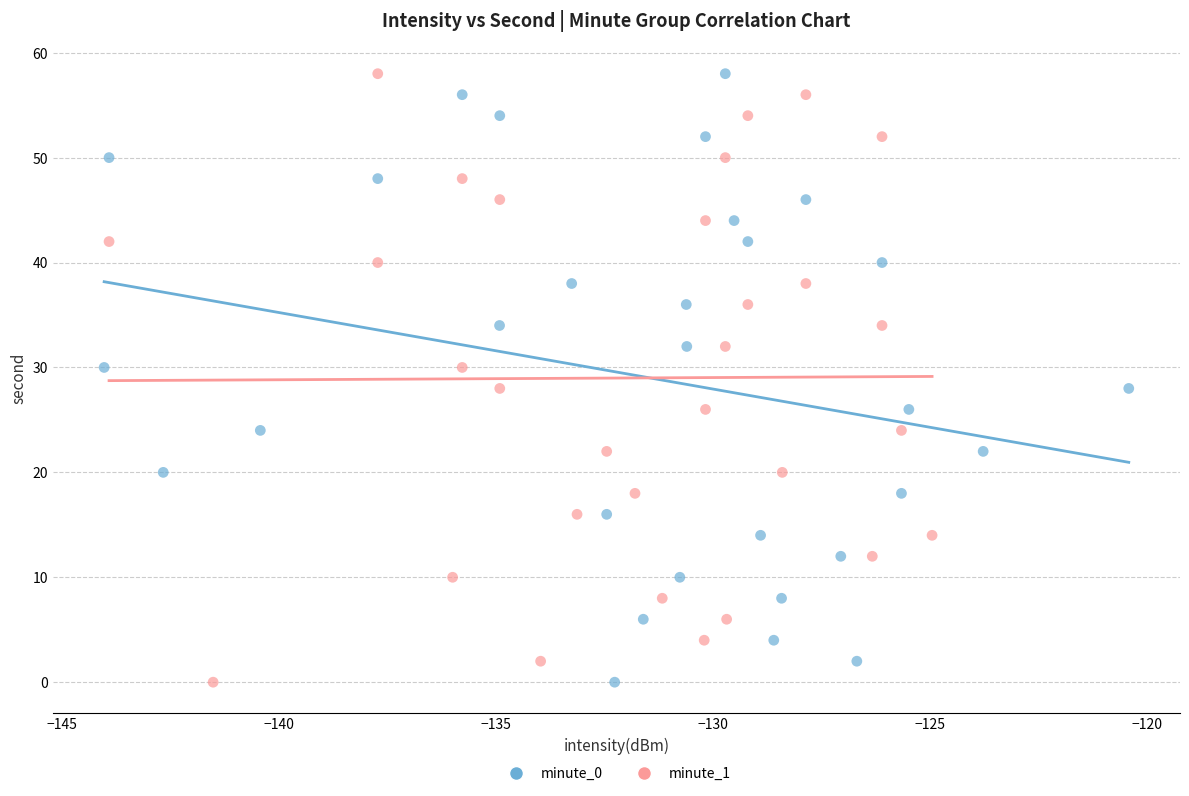

What are all the series names shown in the legend?

minute_0, minute_1